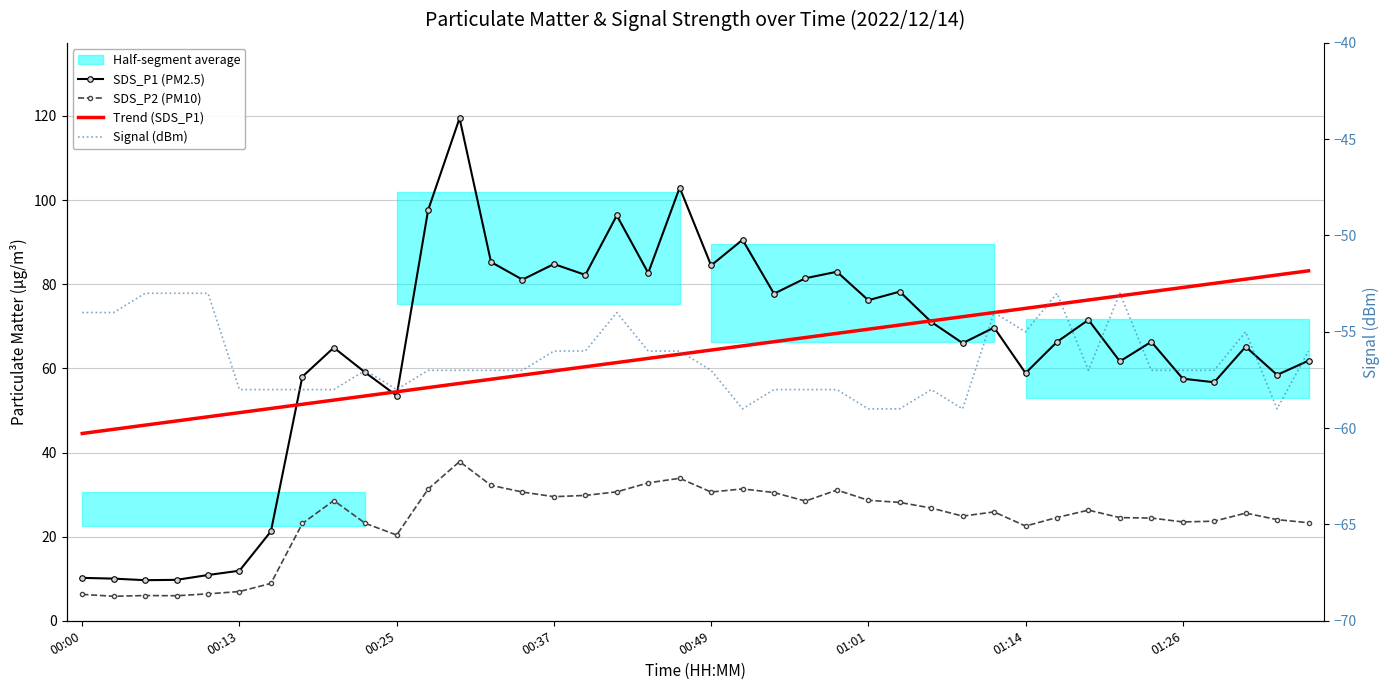

At how many categories does at least one series exceed 16?

40